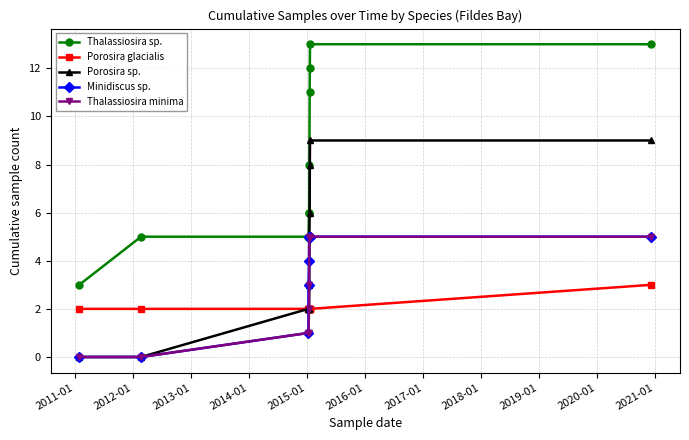

Reading right to left, transcribe all the data shown in this chart.

Thalassiosira sp.: 13	13	12	11	8	6	6	5	5	5	3
Porosira glacialis: 3	2	2	2	2	2	2	2	2	2	2
Porosira sp.: 9	9	8	6	5	3	2	2	2	0	0
Minidiscus sp.: 5	5	5	5	5	5	4	3	1	0	0
Thalassiosira minima: 5	5	5	5	5	3	2	1	1	0	0